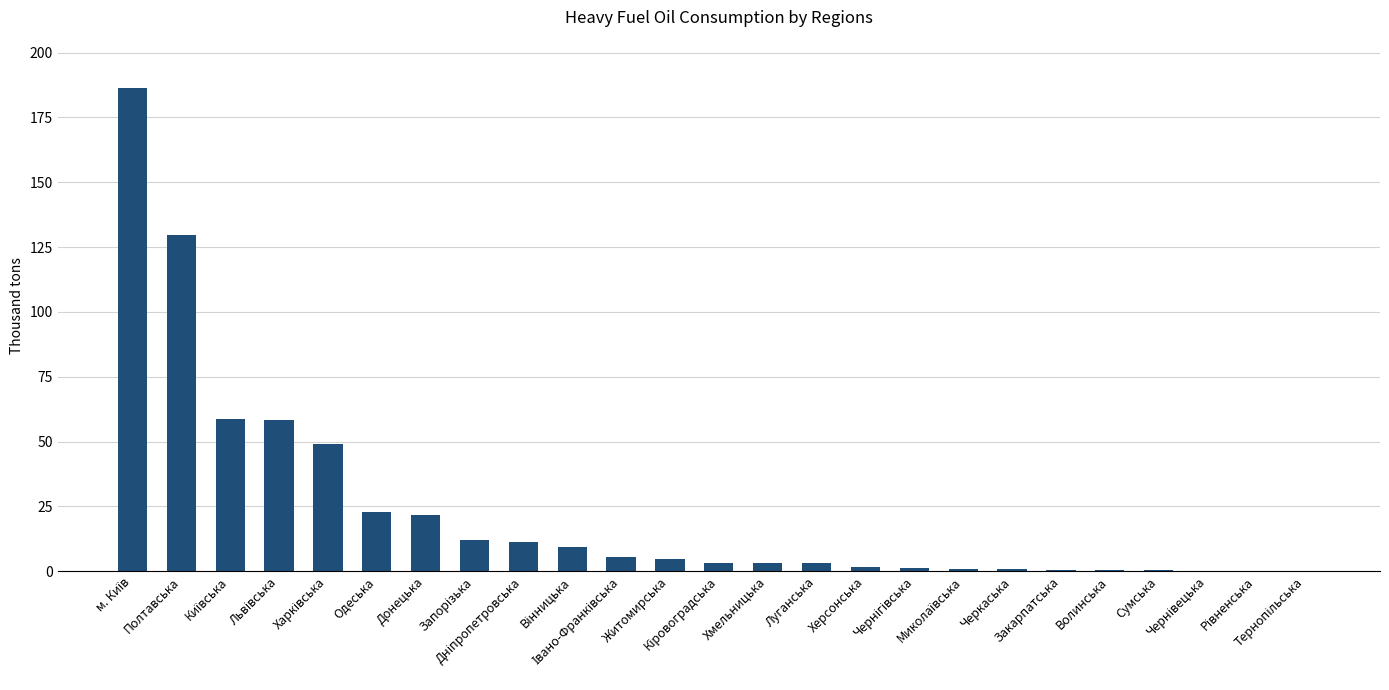

What is the greatest value displayed?

186.3